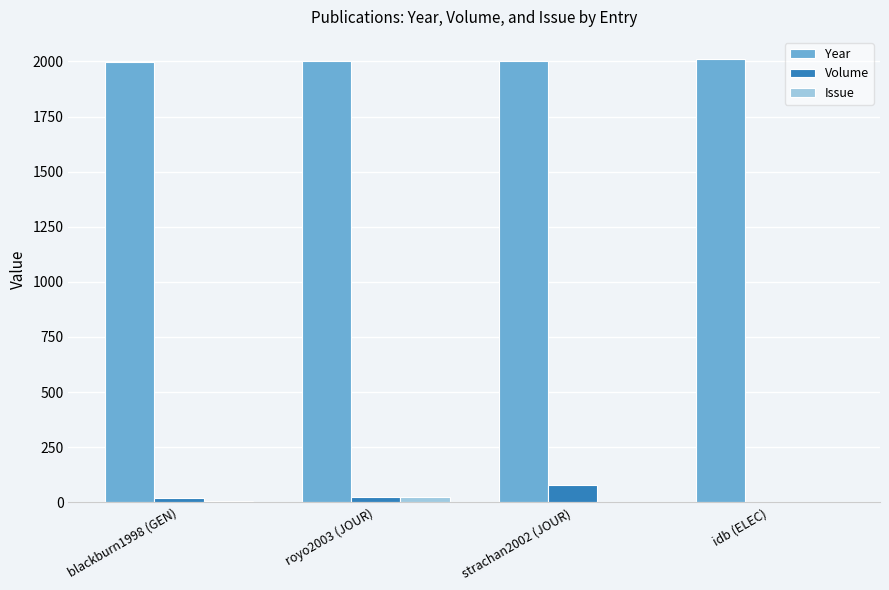

What is the greatest value displayed?

2011